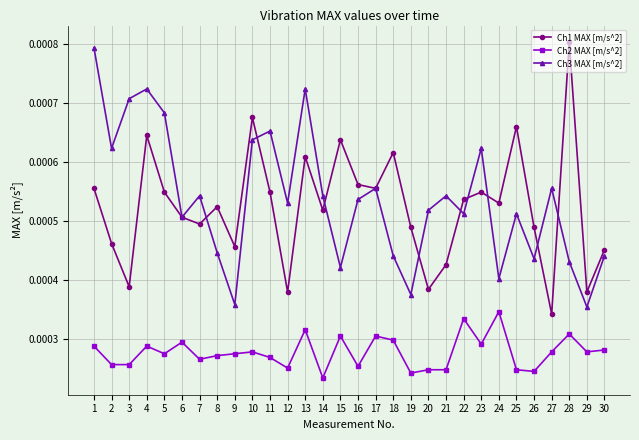

Between 8 and 16, which series saw the biggest shift?

Ch3 MAX [m/s^2]